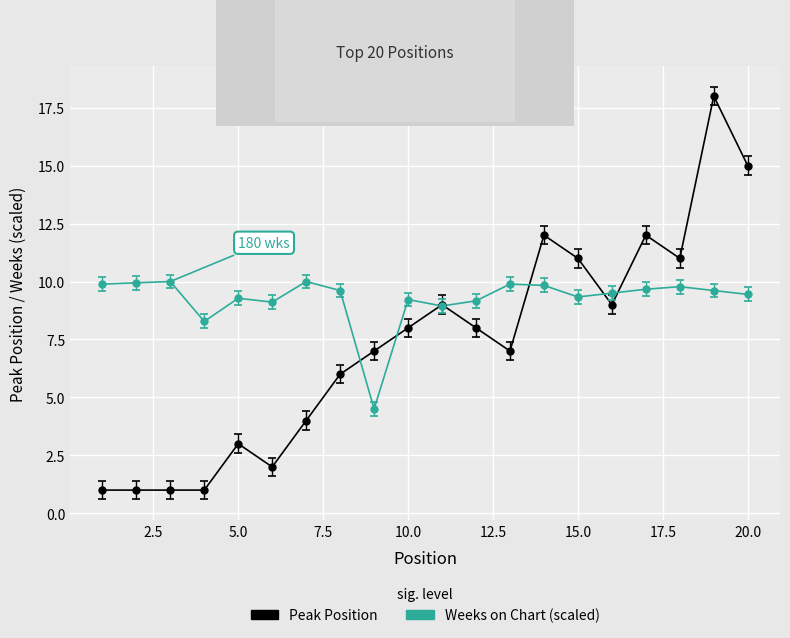

What is the maximum value shown in the chart?

18.0